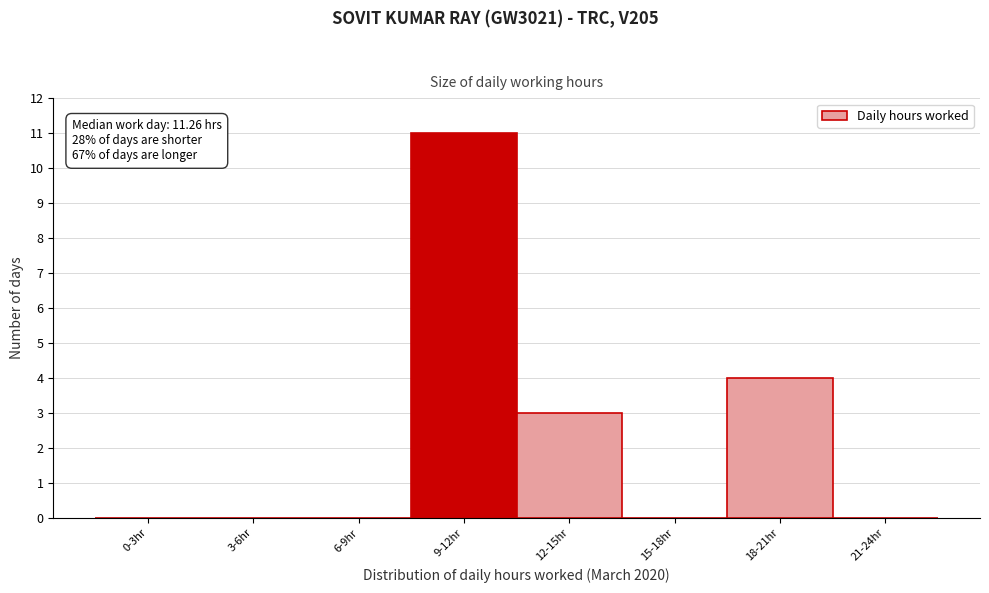

Reading left to right, list all the values displayed in this chart.

0-3hr=0	3-6hr=0	6-9hr=0	9-12hr=11	12-15hr=3	15-18hr=0	18-21hr=4	21-24hr=0